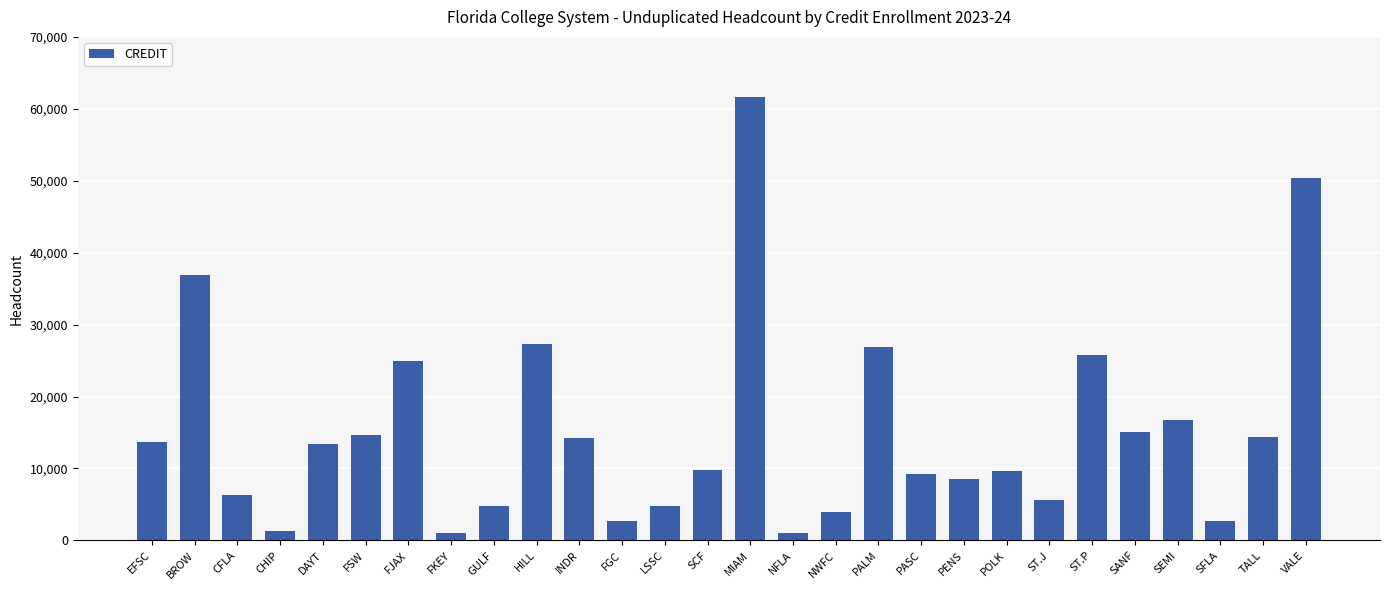

The chart shows a value of 25775 at ST.P. True or false?

True